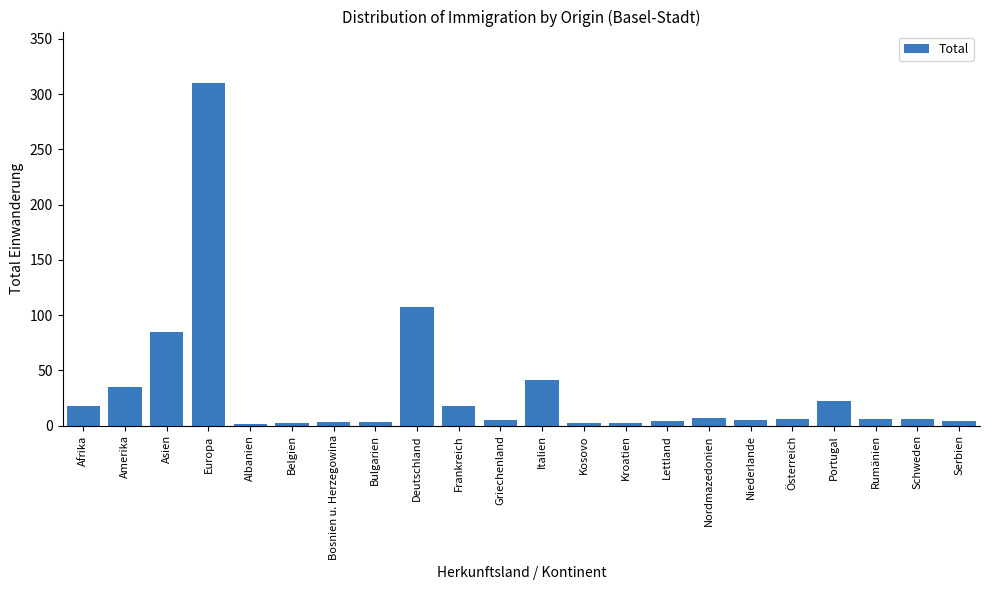

At which label is the value closest to 155?

Deutschland